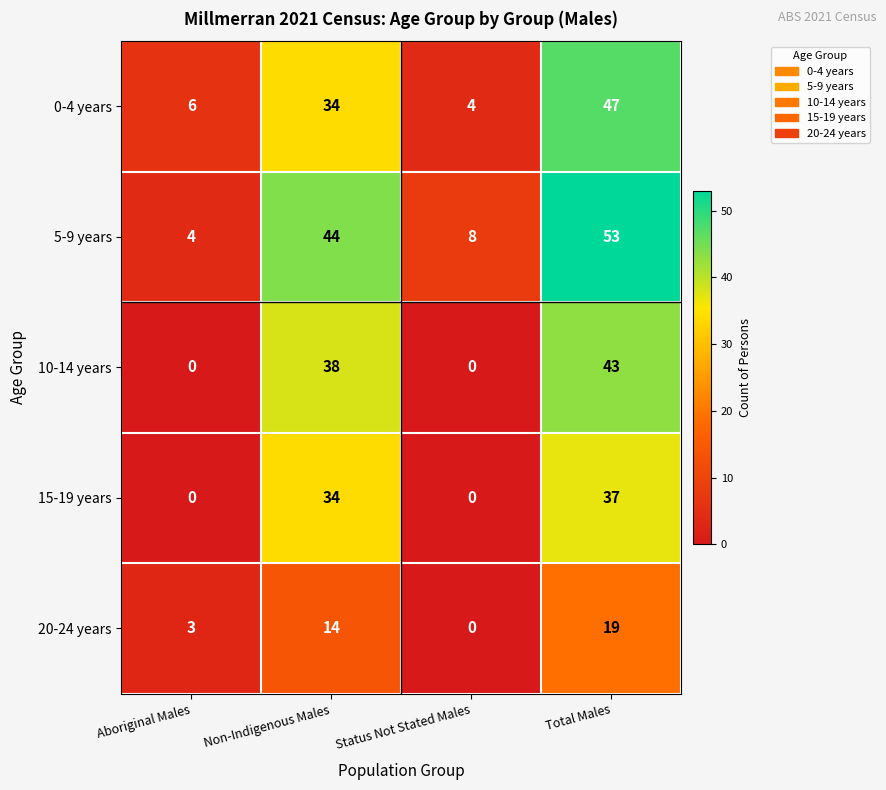

Count the 20-24 years values in the range 3 to 19.

3